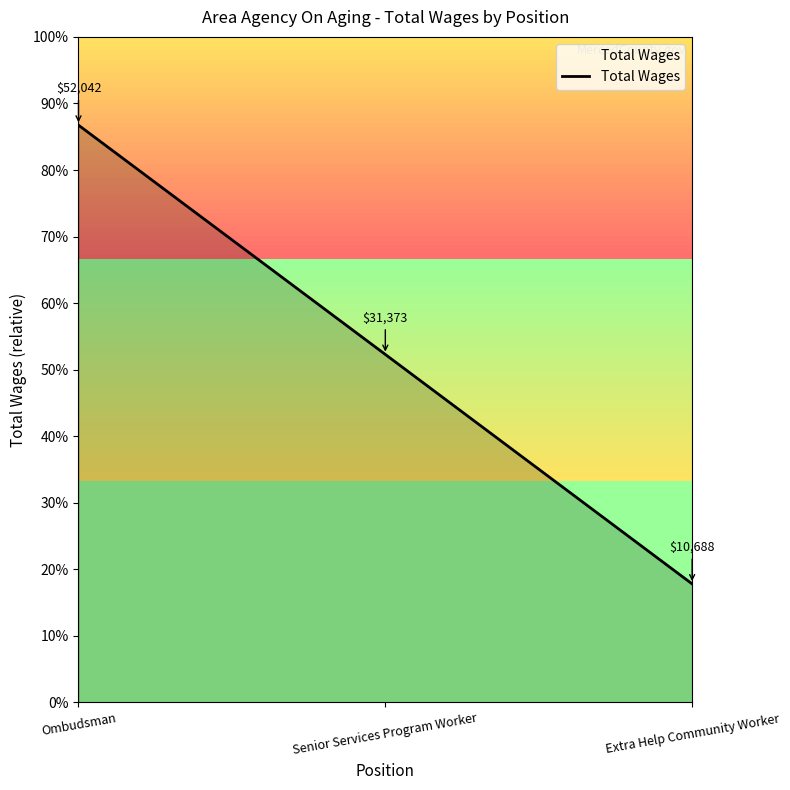

List the labels in order of value, largest first.

Ombudsman, Senior Services Program Worker, Extra Help Community Worker